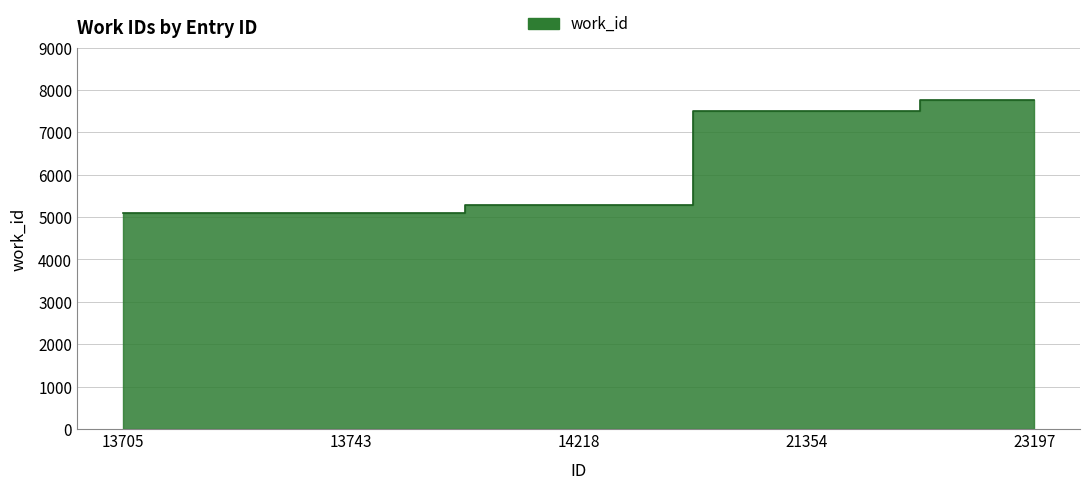

What is the greatest value displayed?

7771